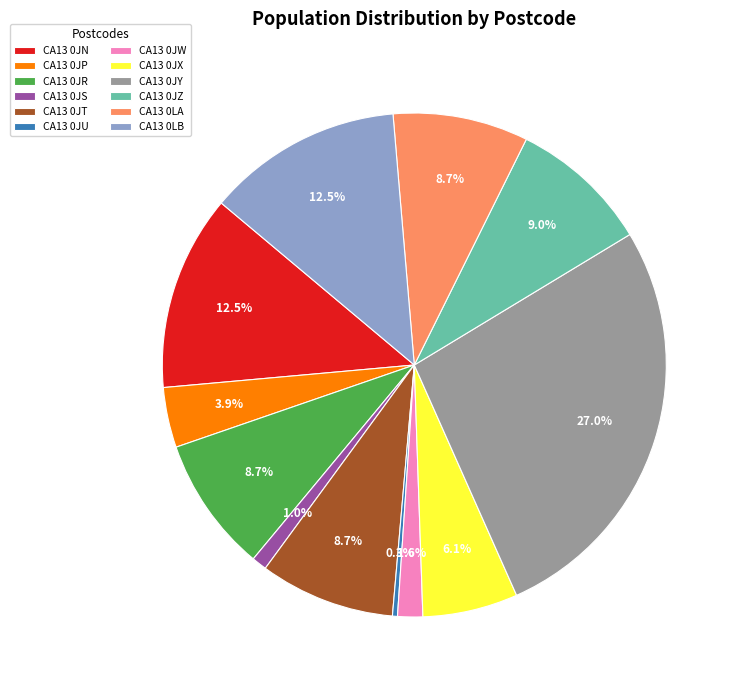

What portion of the pie excludes CA13 0LA?

91.3%